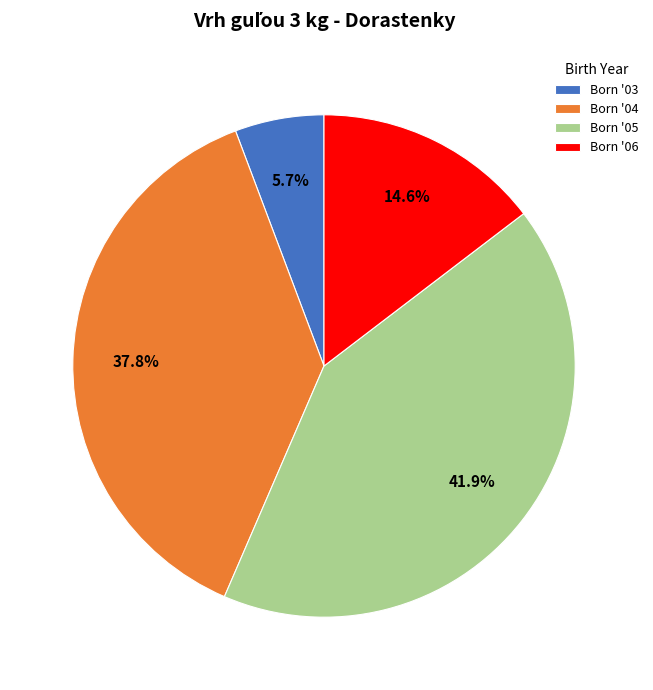

Rank the categories by value from highest to lowest.

Born '05, Born '04, Born '06, Born '03